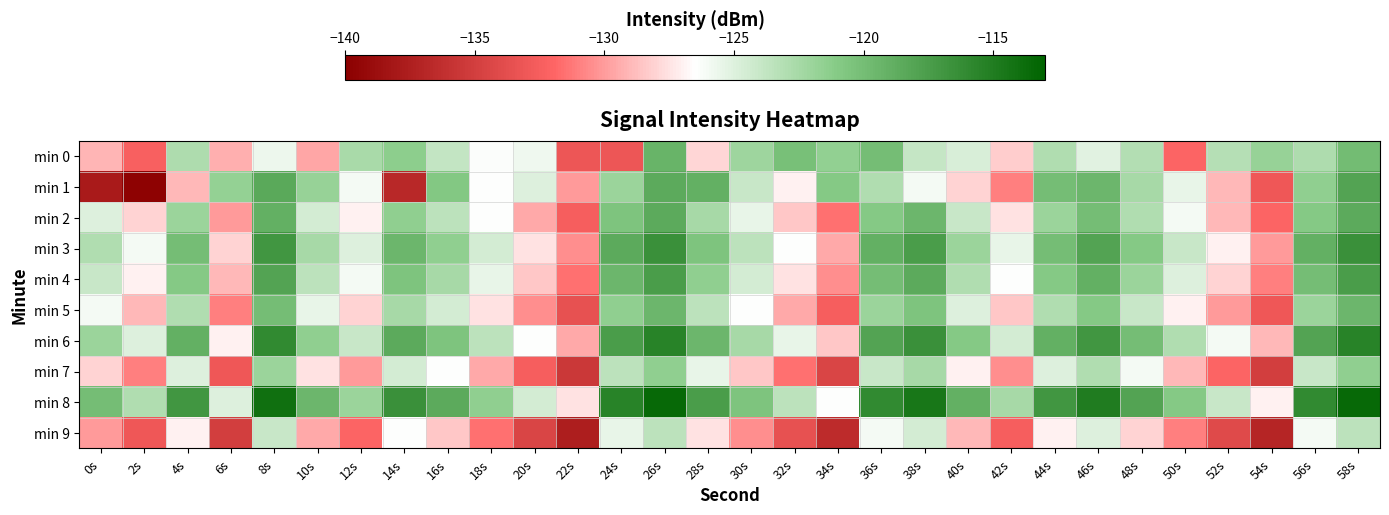

What is the maximum value shown in the chart?

-113.5